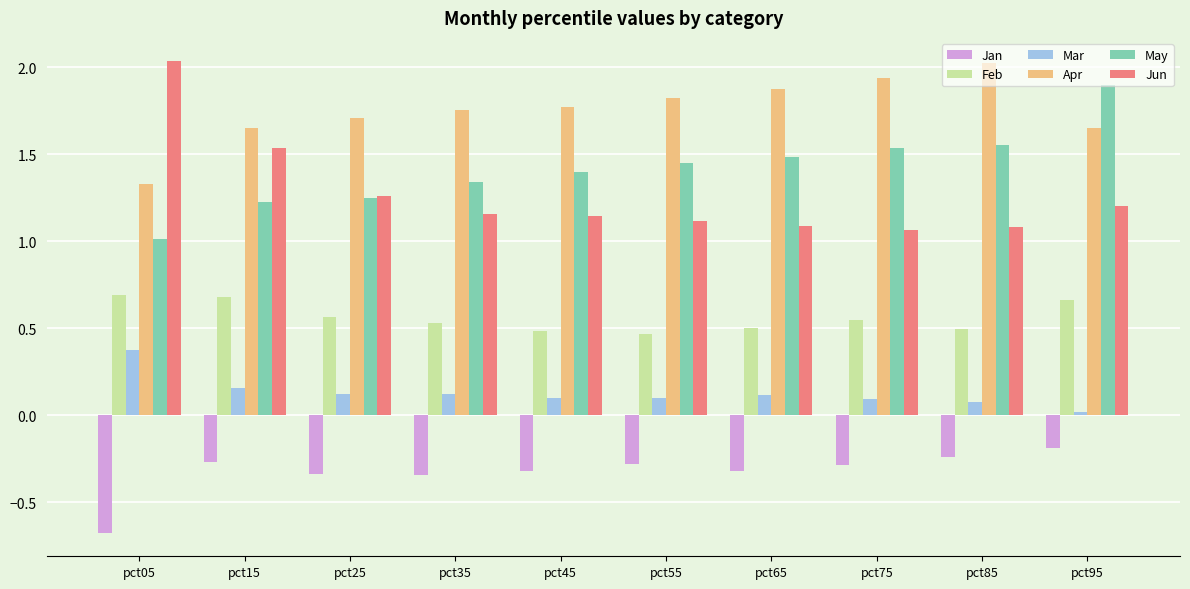

What is the smallest value displayed?

-0.7